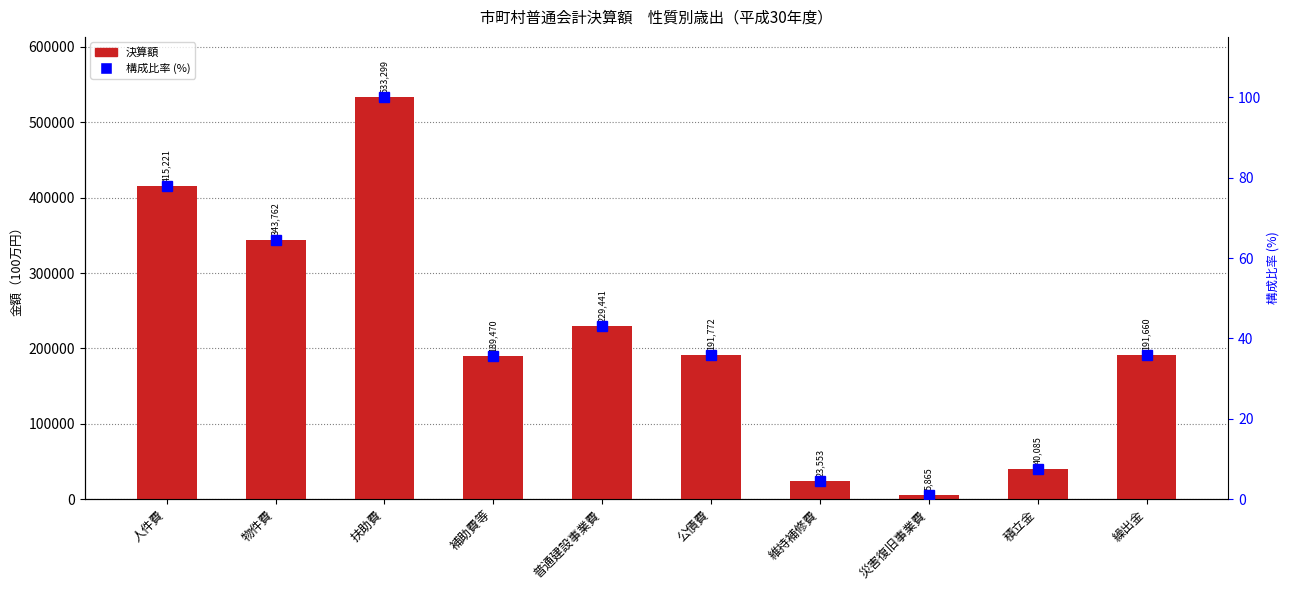

What is the sum of all 構成比率 (%) values?

405.8